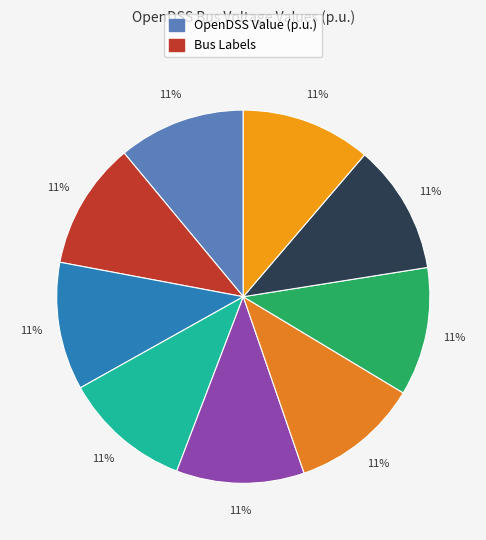

Count the number of slices in the pie.

9